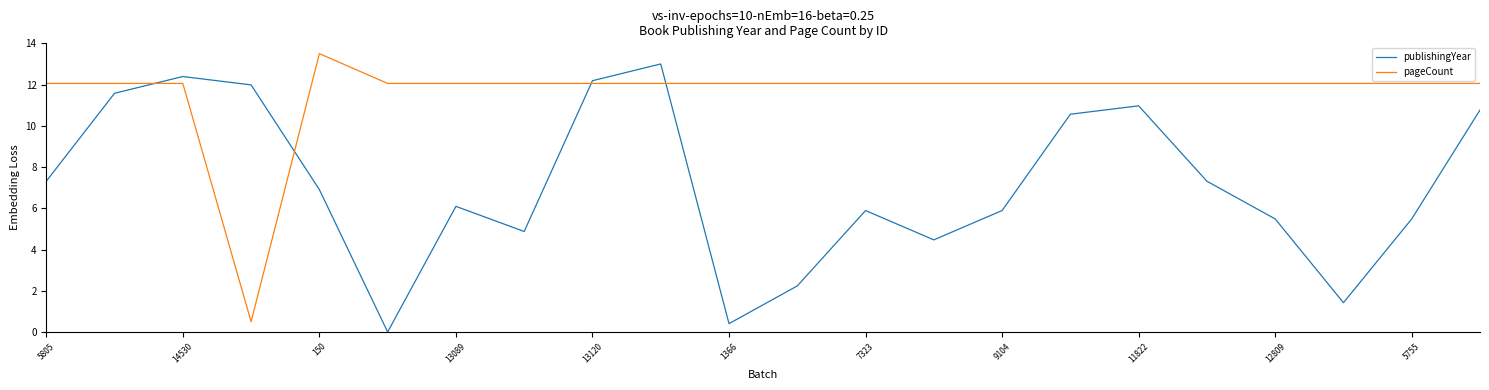

How many lines are shown in the chart?

2